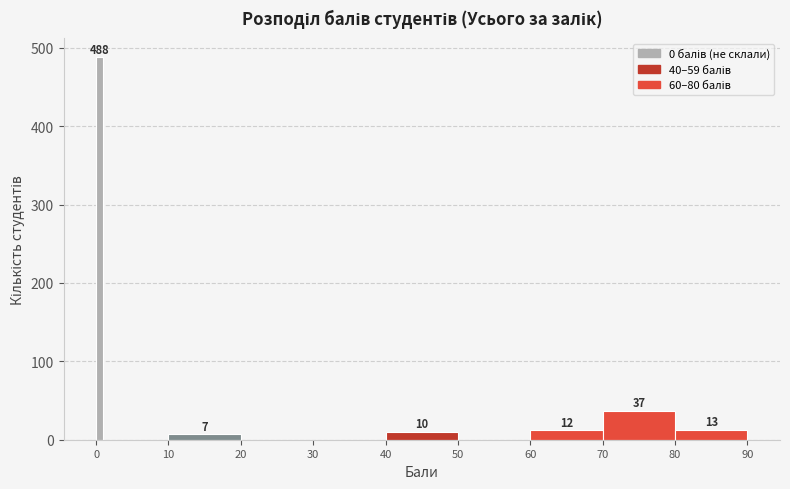

Around what value on the x-axis is the tallest bar? Give the approximate position of its centre, as read against the axis.

1